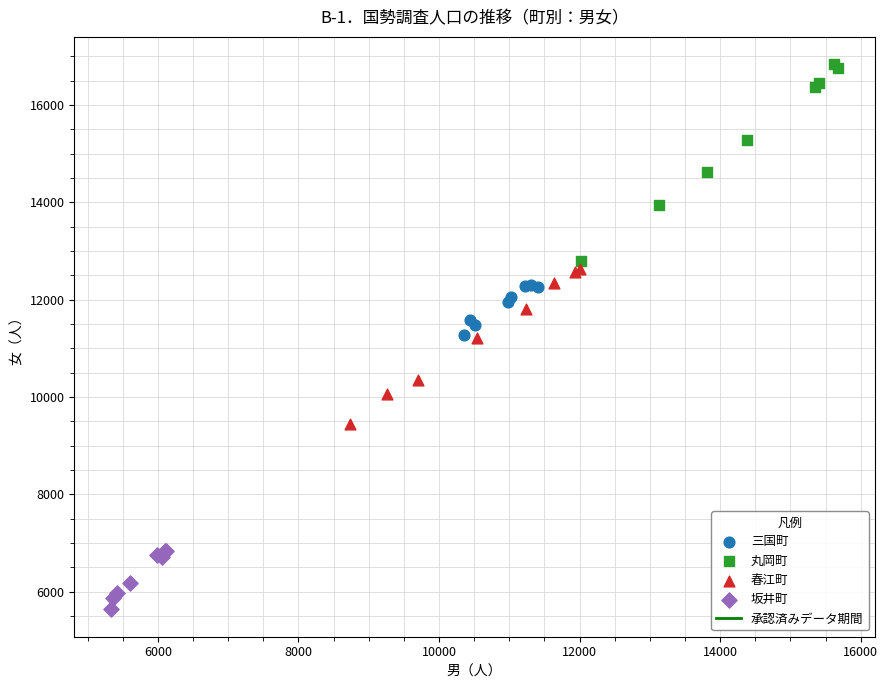

Which series contains the lowest Y value?

坂井町